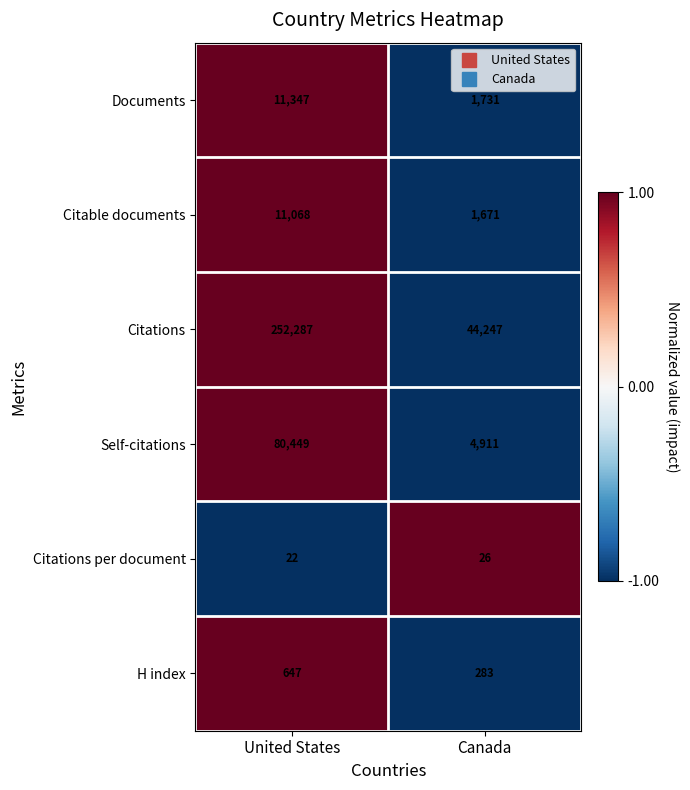

Which series changed the most between United States and Canada?

Citations